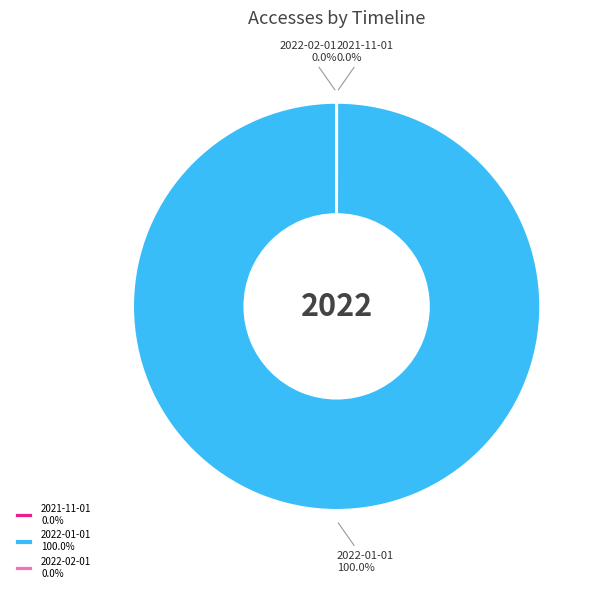

What is the largest slice in the pie chart?

2022-01-01 100.0%